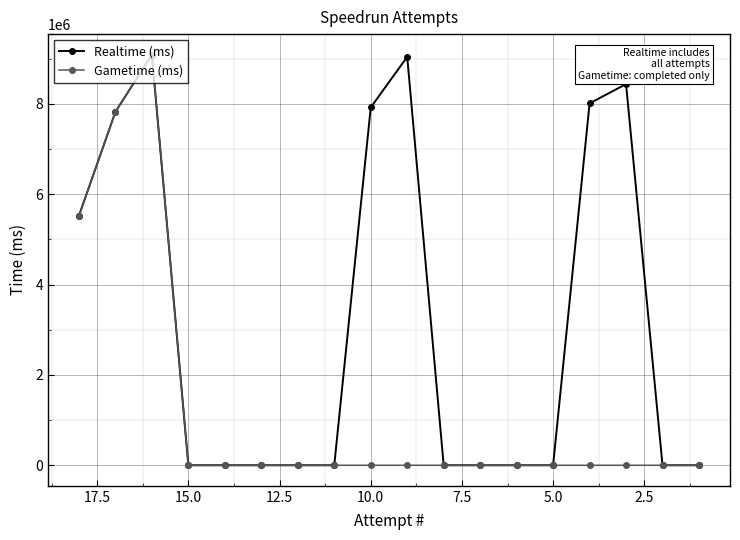

How many values in the Gametime (ms) series exceed 0?

3